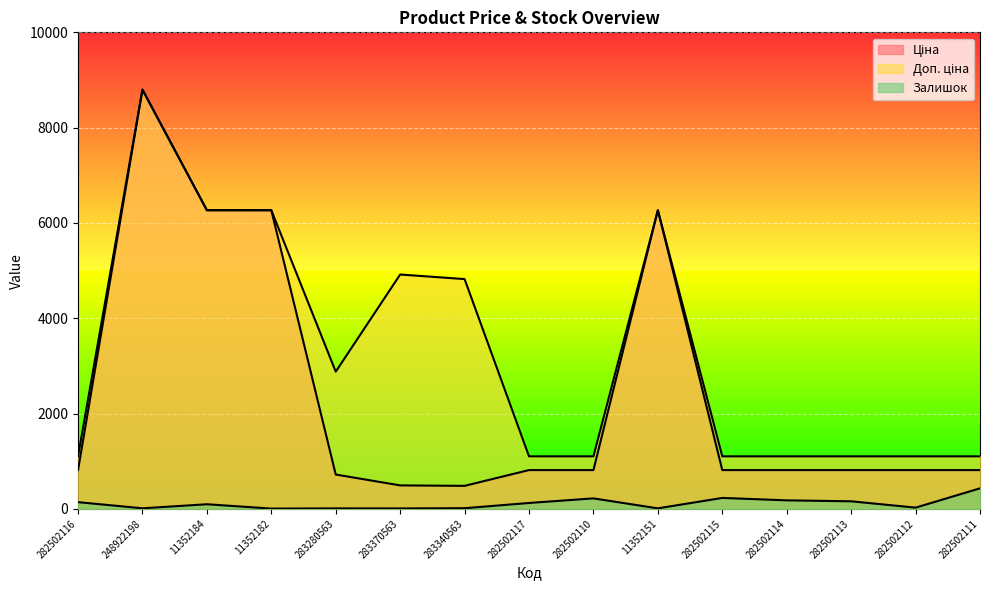

Rank the series by their maximum value, from highest to lowest.

Ціна, Доп. ціна, Залишок